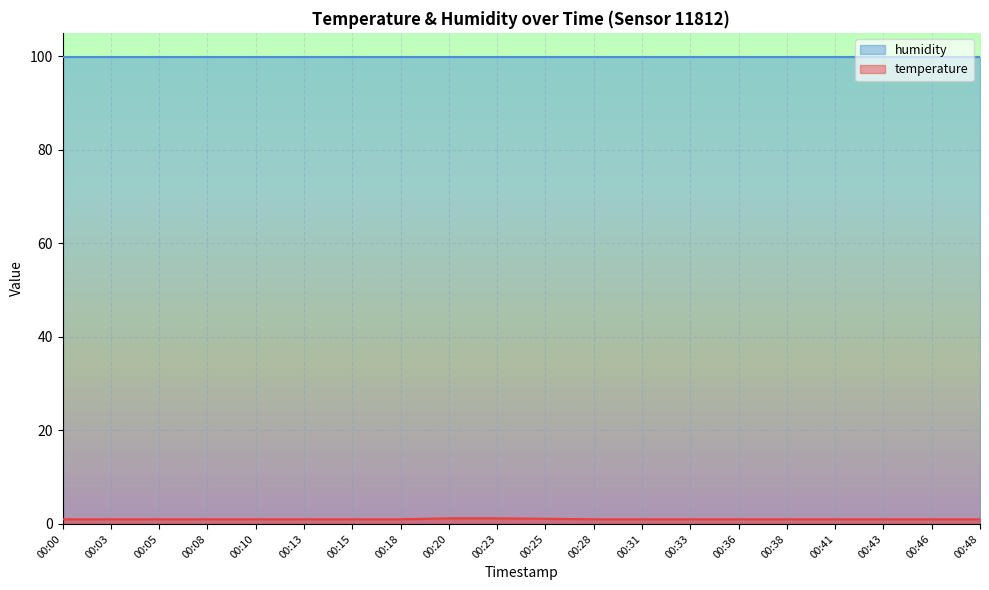

Rank the categories by value from highest to lowest.

00:20, 00:23, 00:25, 00:00, 00:03, 00:05, 00:08, 00:10, 00:13, 00:15, 00:18, 00:28, 00:31, 00:33, 00:36, 00:38, 00:41, 00:43, 00:46, 00:48